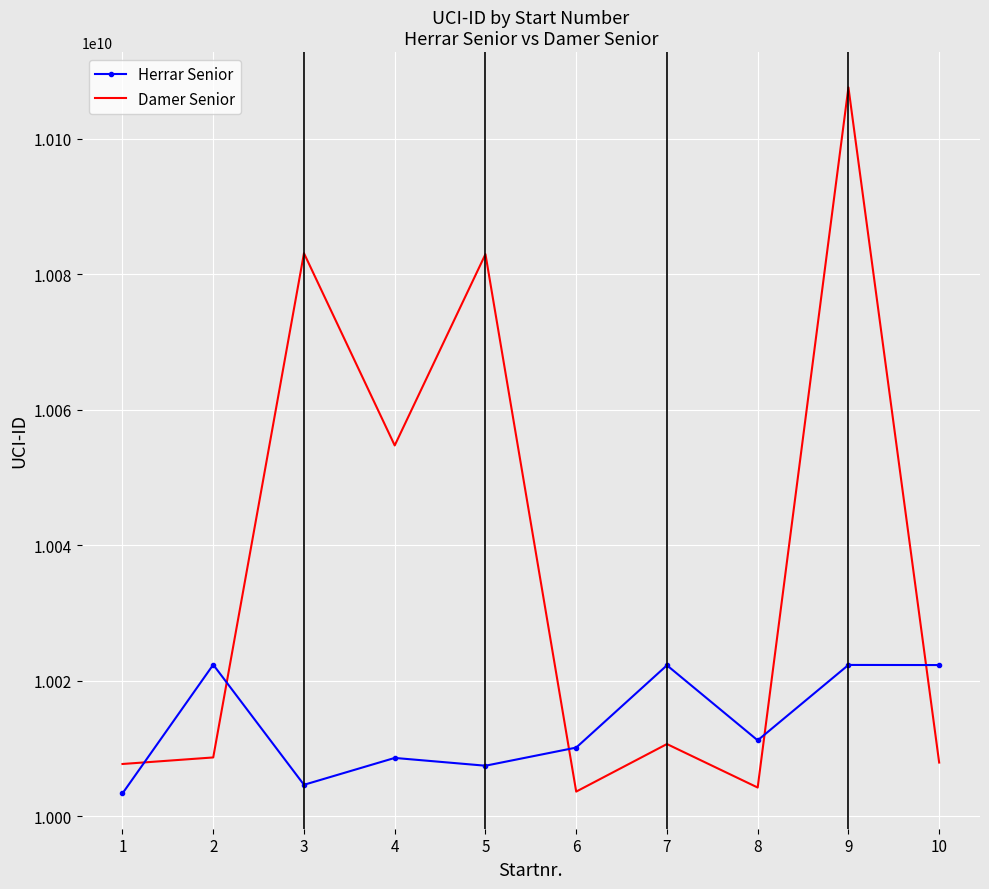

True or false: Herrar Senior has more than 0 interior local peaks.

True